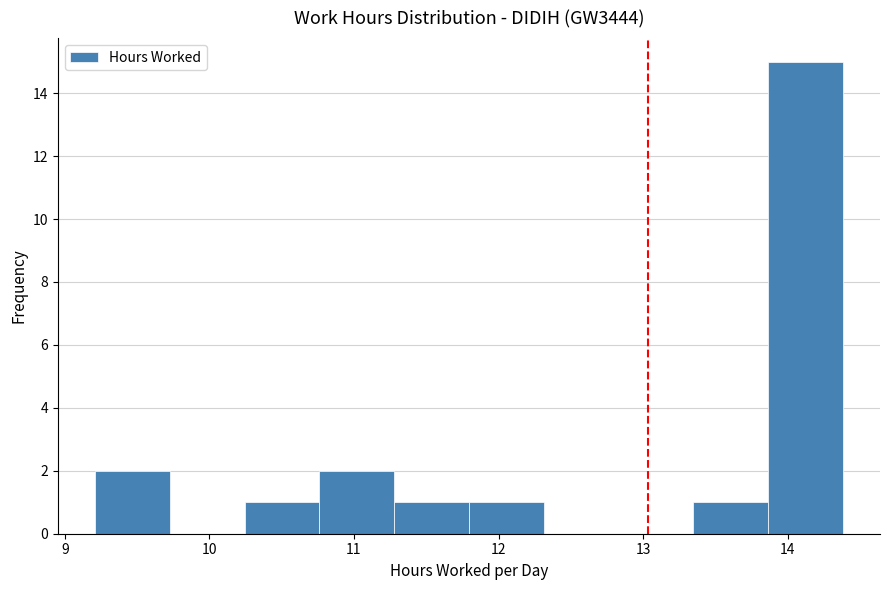

Reading left to right, transcribe this chart: for each bar, give the range it covers on the x-axis and its height. Neither the bar edges nor the heights are printed on the chart, so give them approximately, as read against the axes.

9.2 to 9.7: 2
9.7 to 10.2: 0
10.2 to 10.8: 1
10.8 to 11.3: 2
11.3 to 11.8: 1
11.8 to 12.3: 1
12.3 to 12.8: 0
12.8 to 13.3: 0
13.3 to 13.9: 1
13.9 to 14.4: 15